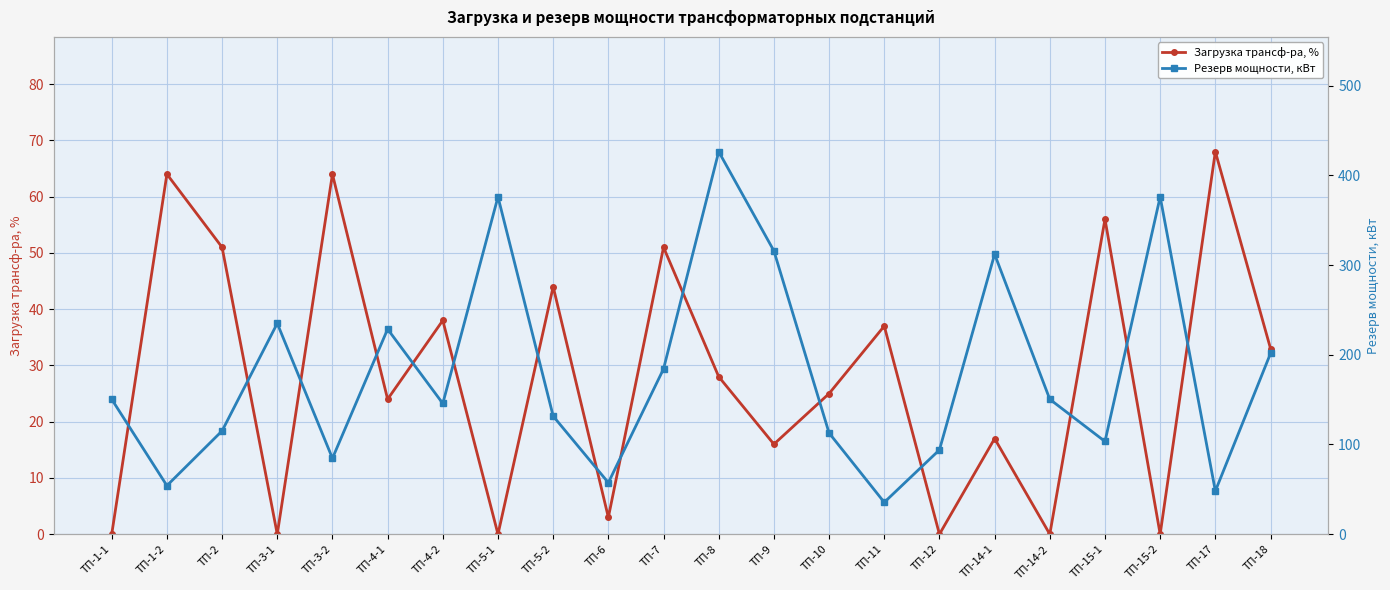

True or false: Резерв мощности, кВт has a value of 122.8 at ТП-7.

False